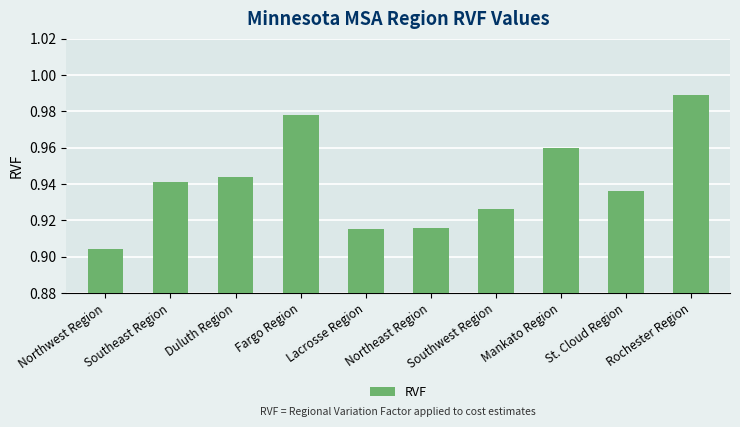

How many bars are there in total?

10